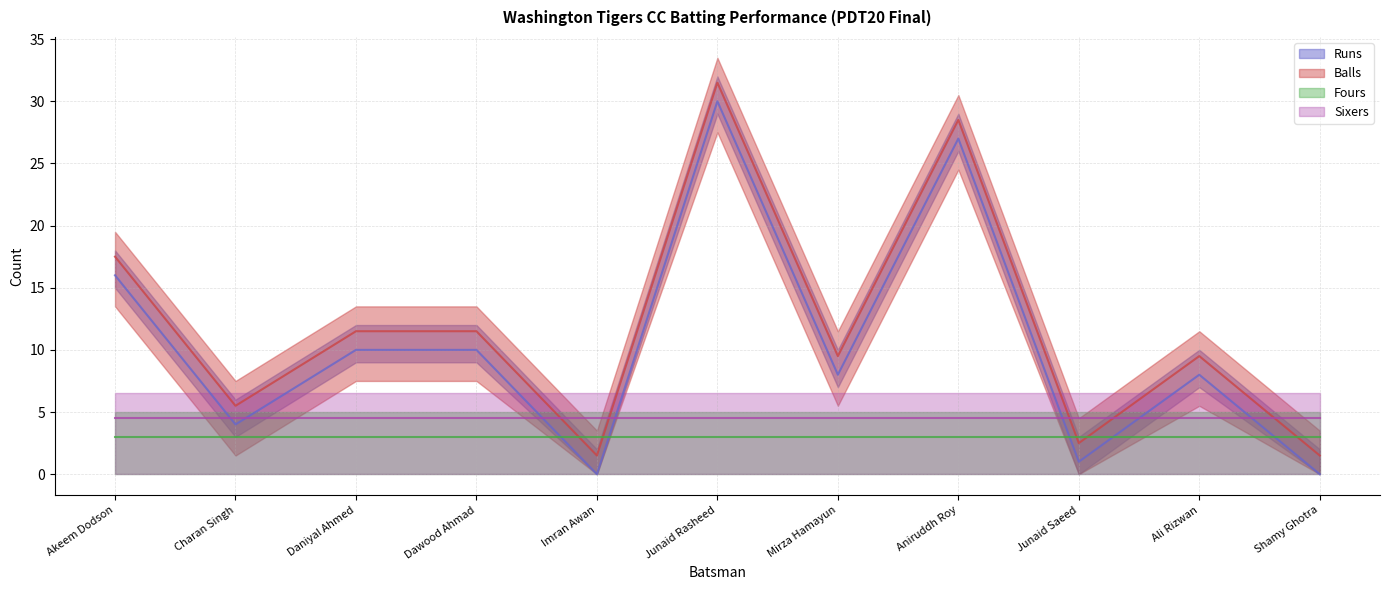

What is the difference between the Runs values at Dawood Ahmad and Shamy Ghotra?

10.0